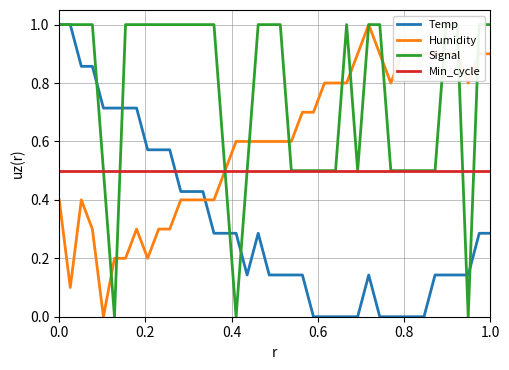

In Humidity, how many points are lower than both neighbors (excluding endpoints)?

5